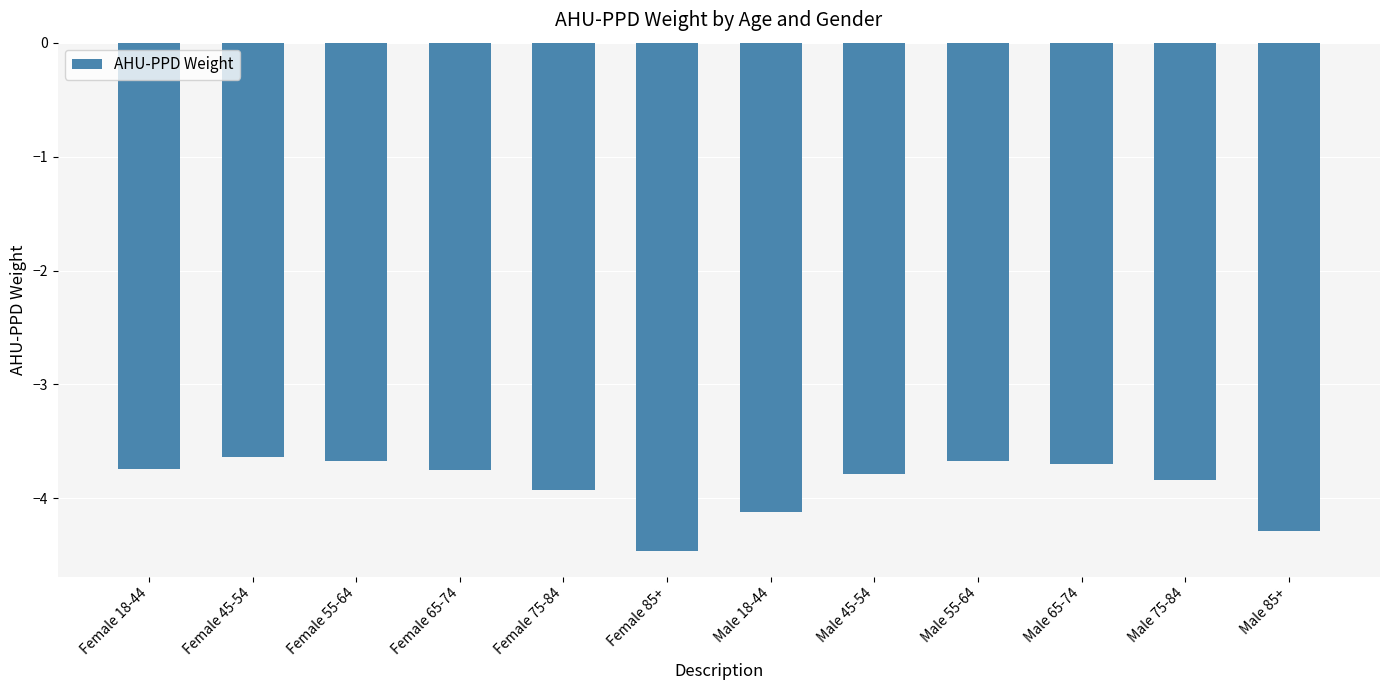

Read the value at Male 45-54.

-3.8